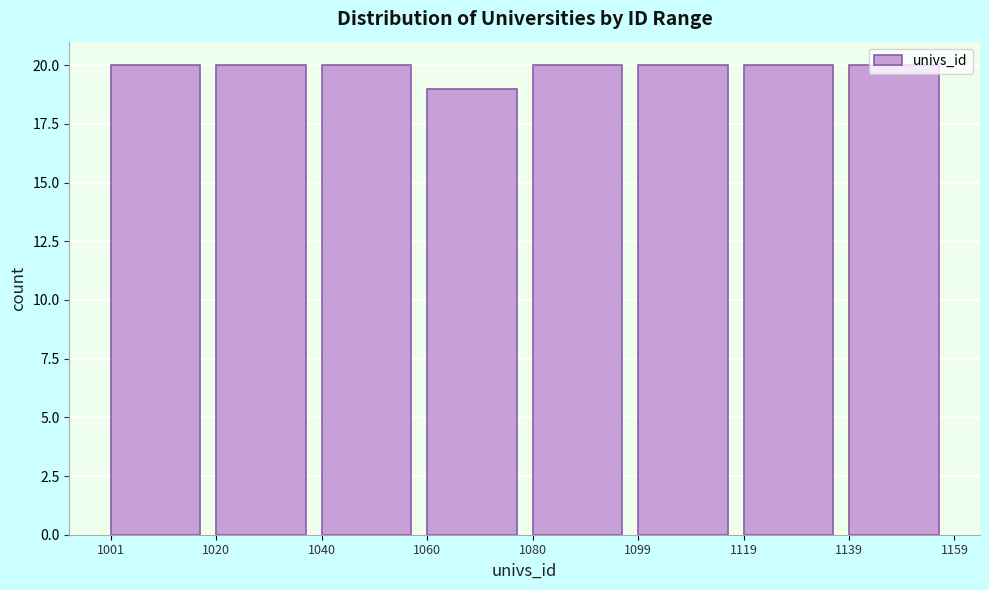

Reading left to right, transcribe this chart: for each bar, give the range it covers on the x-axis and its height. The values are not printed on the chart, so give them approximately, as read against the axis.

1001 to 1020: 20
1020 to 1040: 20
1040 to 1060: 20
1060 to 1080: 19
1080 to 1099: 20
1099 to 1119: 20
1119 to 1139: 20
1139 to 1159: 20